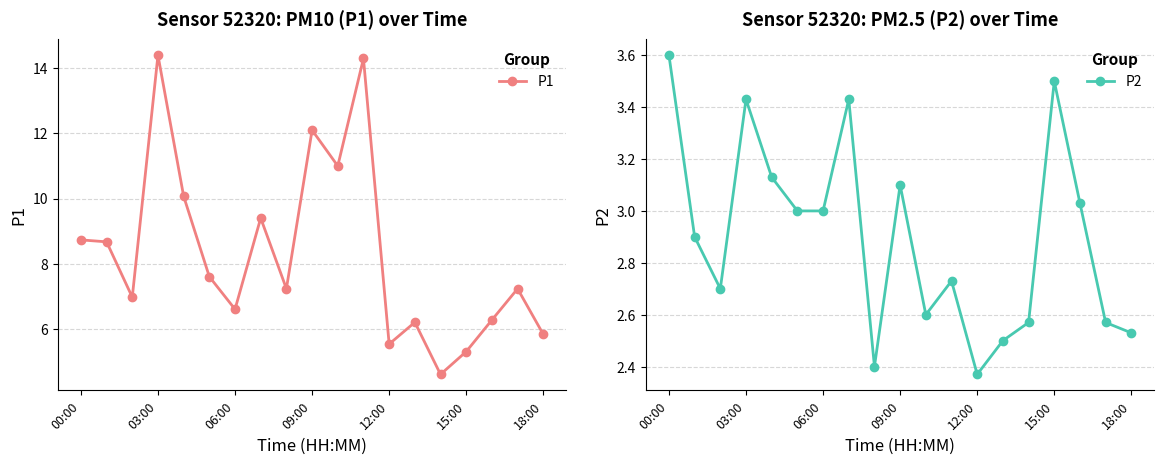

What is the sum of all P1 values?

158.0